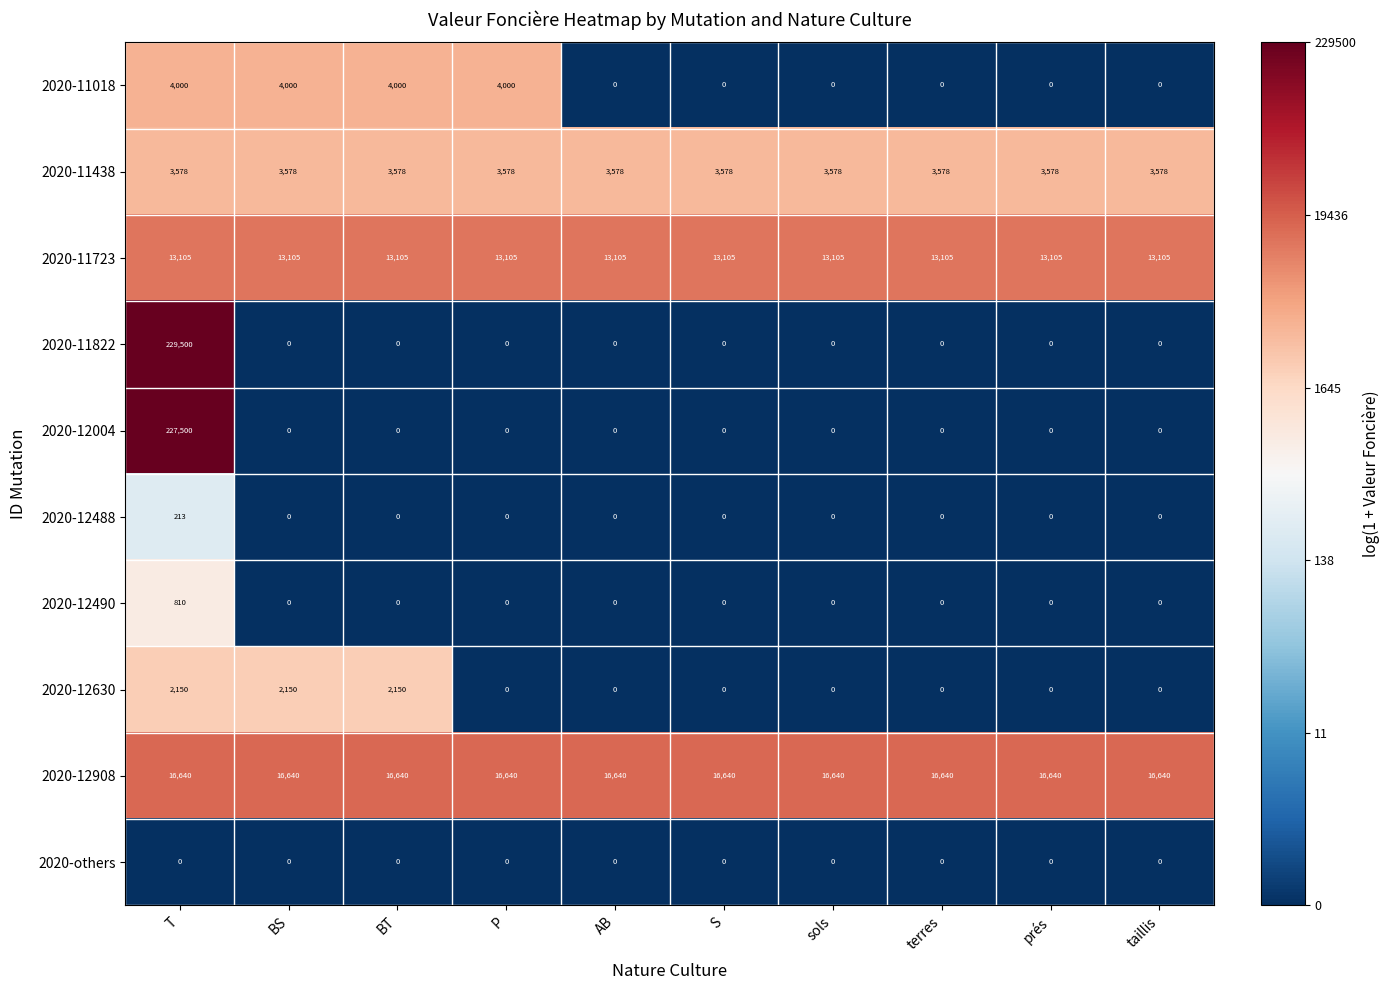

List the series in order of their peak value, lowest first.

2020-others, 2020-12488, 2020-12490, 2020-12630, 2020-11438, 2020-11018, 2020-11723, 2020-12908, 2020-12004, 2020-11822